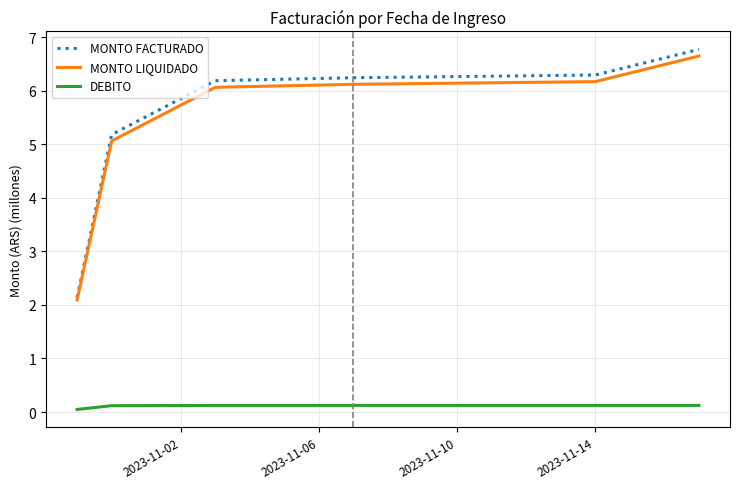

What is the difference between the second highest and minimum values in the MONTO FACTURADO series?

4.2